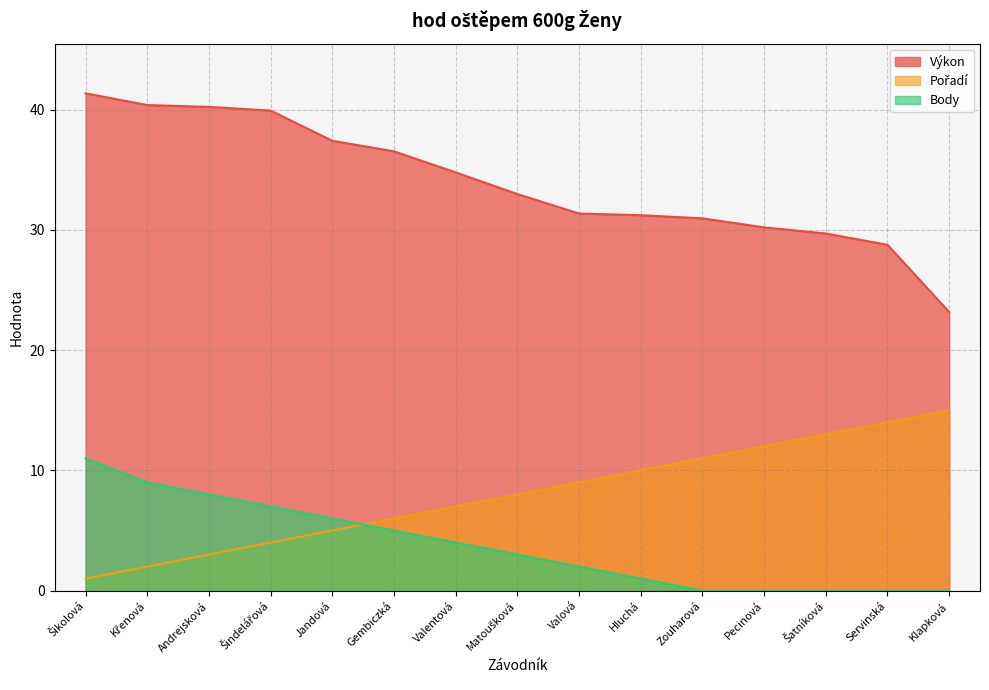

Reading left to right, list all the values displayed in this chart.

Výkon: 41.4	40.4	40.2	39.9	37.4	36.5	34.8	33.0	31.4	31.2	31.0	30.2	29.7	28.8	23.2
Pořadí: 1.0	2.0	3.0	4.0	5.0	6.0	7.0	8.0	9.0	10.0	11.0	12.0	13.0	14.0	15.0
Body: 11.0	9.0	8.0	7.0	6.0	5.0	4.0	3.0	2.0	1.0	0.0	0.0	0.0	0.0	0.0